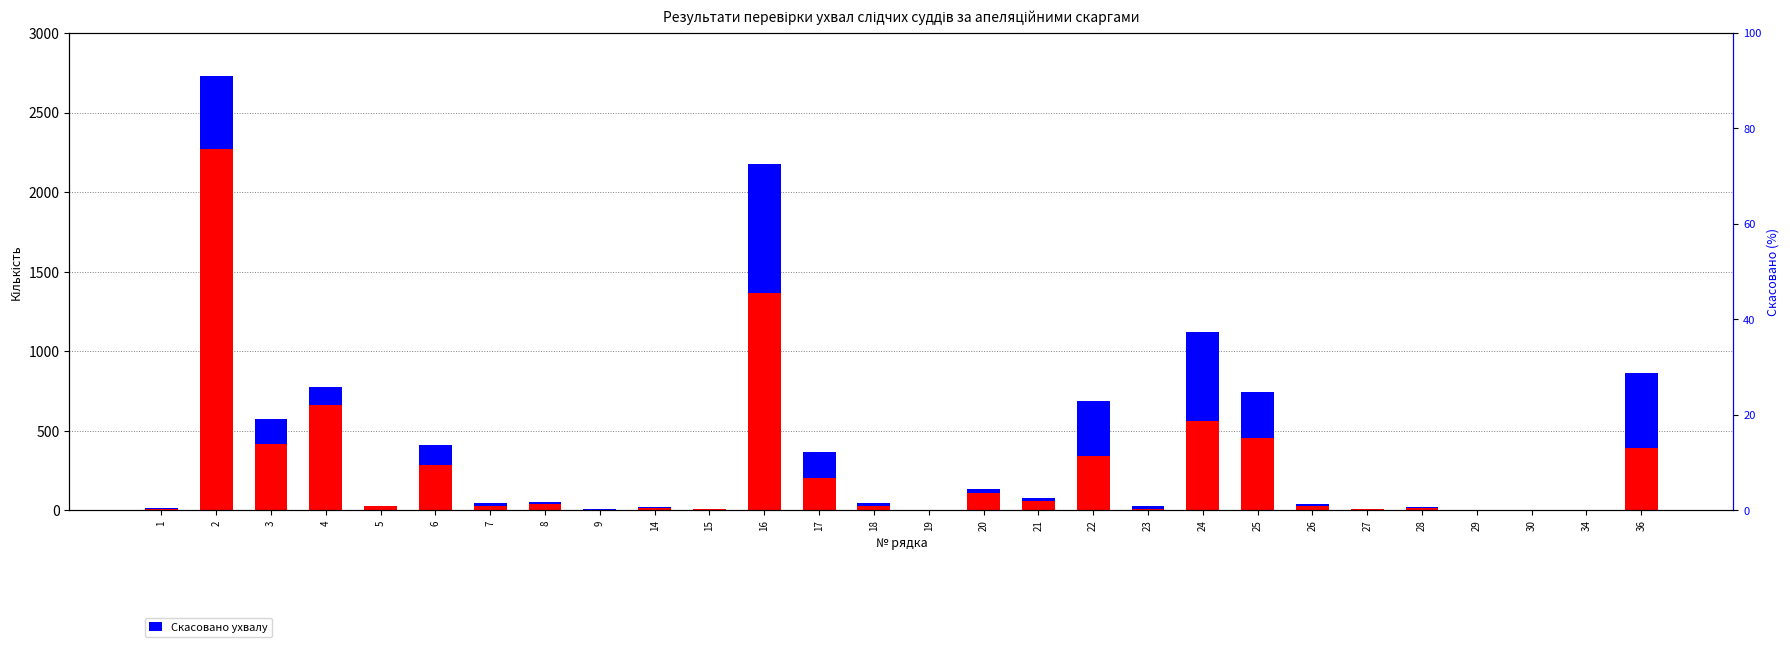

Rank the series by their average value, from highest to lowest.

Залишено без змін, Скасовано ухвалу